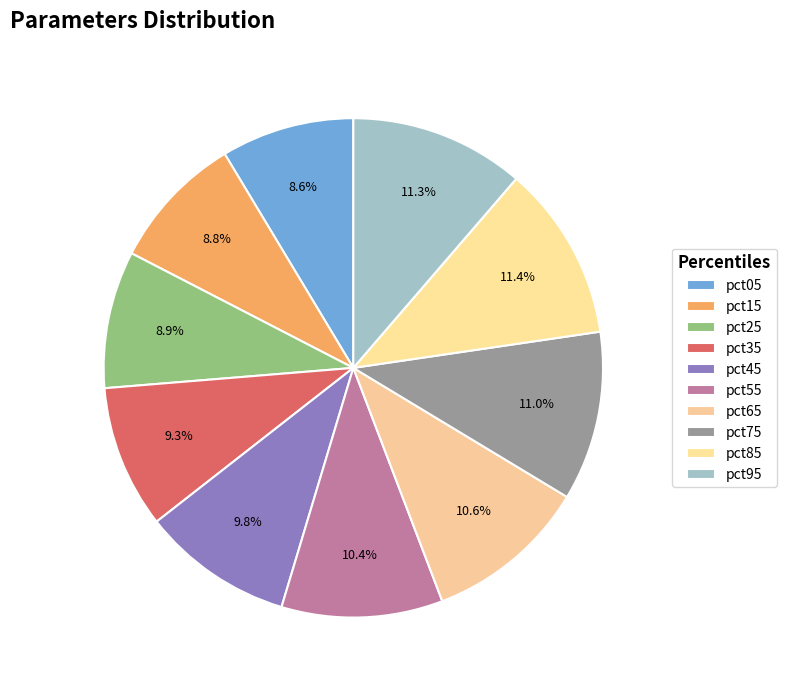

Count the number of slices in the pie.

10